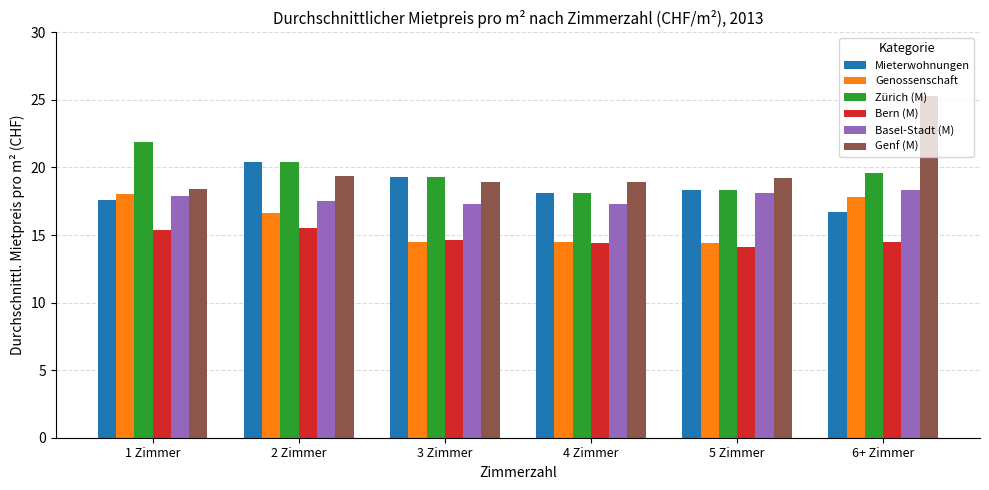

What are all the series names shown in the legend?

Mieterwohnungen, Genossenschaft, Zürich (M), Bern (M), Basel-Stadt (M), Genf (M)